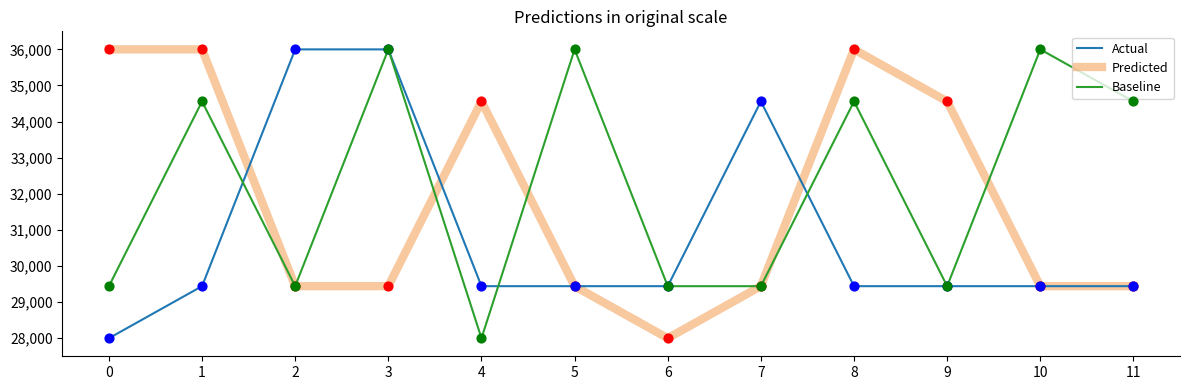

Which series changed the most between 1 and 5?

Predicted